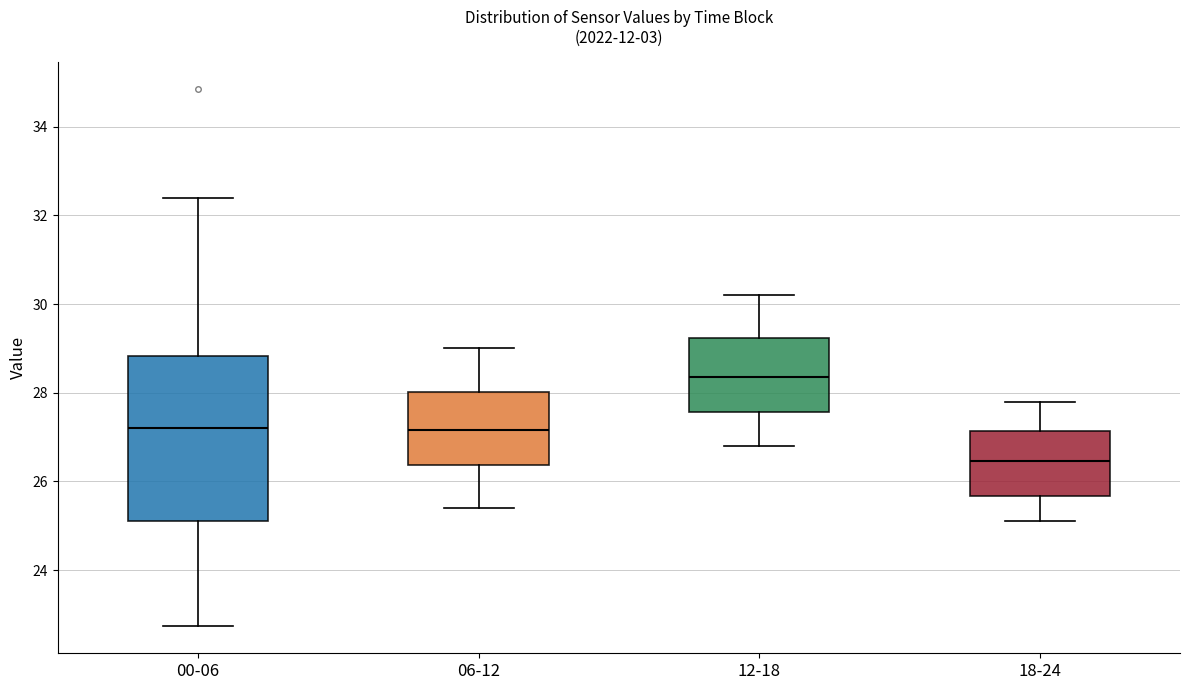

Reading left to right, transcribe this box plot: for each box, give where its median line is, the range the box spans, and where its two whiskers end, as read against the y-axis. The values are not printed on the chart, so give them approximately, as read against the axis.

00-06: median 27.2, box 25.2 to 28.8, whiskers 22.8 to 32.4
06-12: median 27.2, box 26.4 to 28.0, whiskers 25.4 to 29.0
12-18: median 28.4, box 27.6 to 29.2, whiskers 26.8 to 30.2
18-24: median 26.4, box 25.6 to 27.2, whiskers 25.2 to 27.8